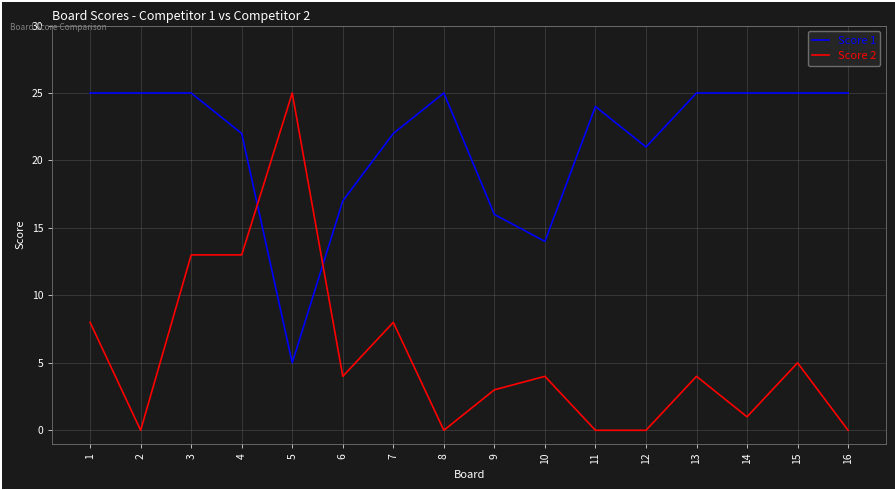

What is the spread (max minus min) of values at 2?

25